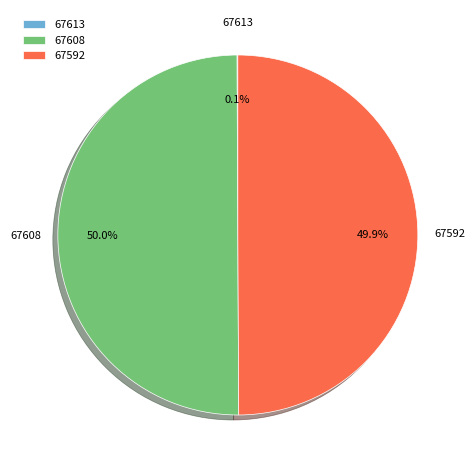

Approximately how many times larger is the value at 67608 compared to 67592?

1.0